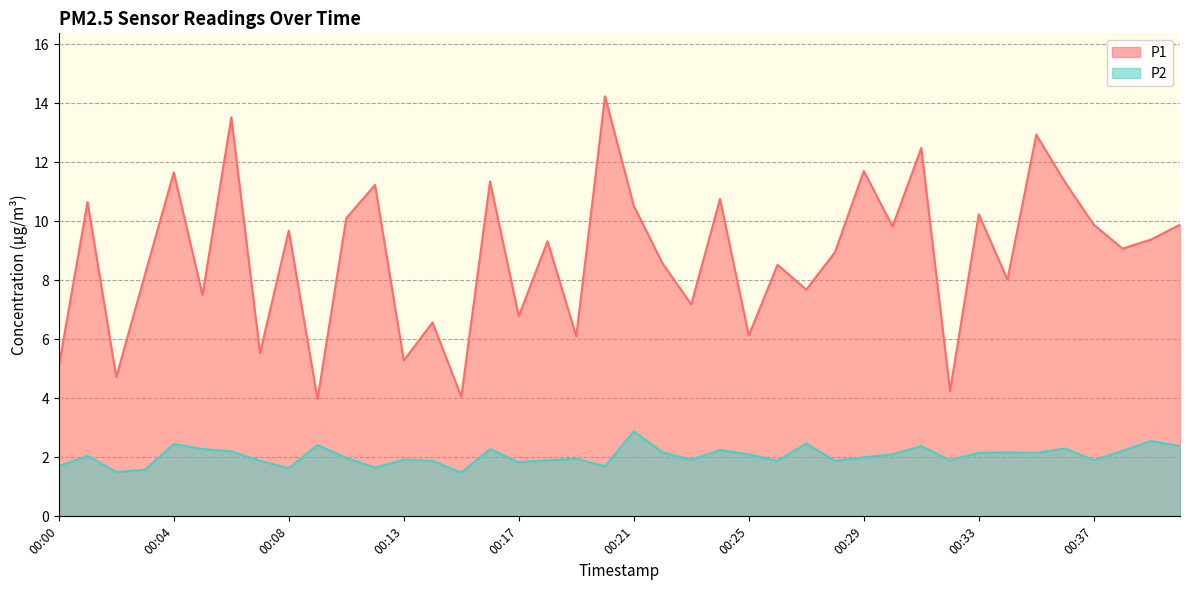

Which series has the largest range (max minus min)?

P1